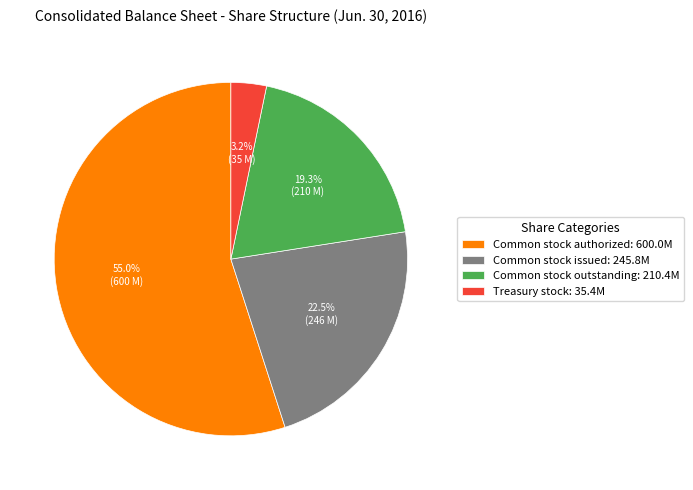

Count the number of slices in the pie.

4